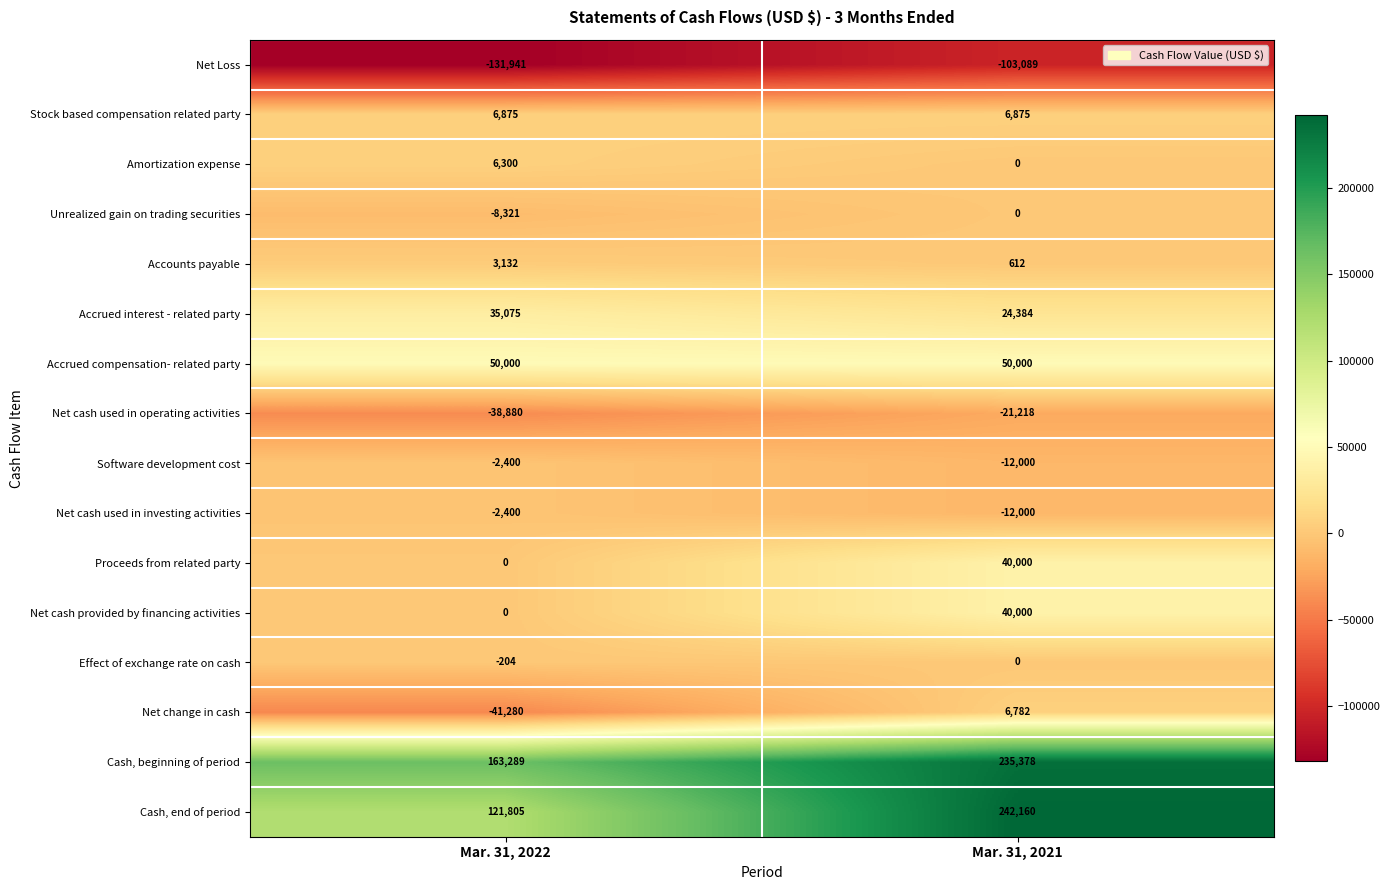

Is it true that Net change in cash equals -18020 at Mar. 31, 2022?

False